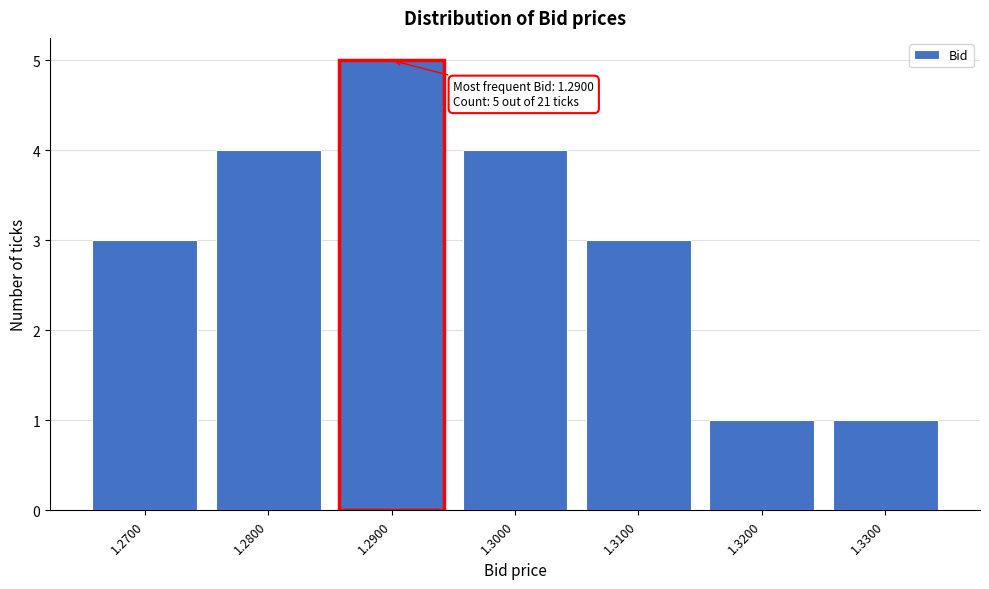

Reading left to right, transcribe all the data shown in this chart.

1.2700=3	1.2800=4	1.2900=5	1.3000=4	1.3100=3	1.3200=1	1.3300=1